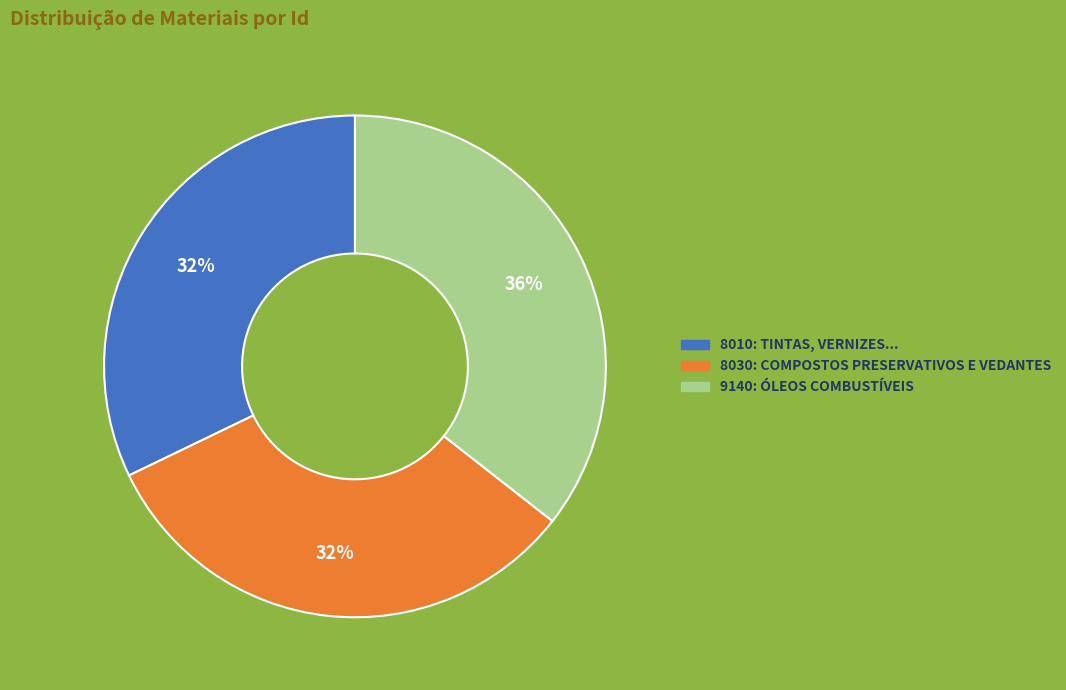

Is there a majority slice in this chart?

No